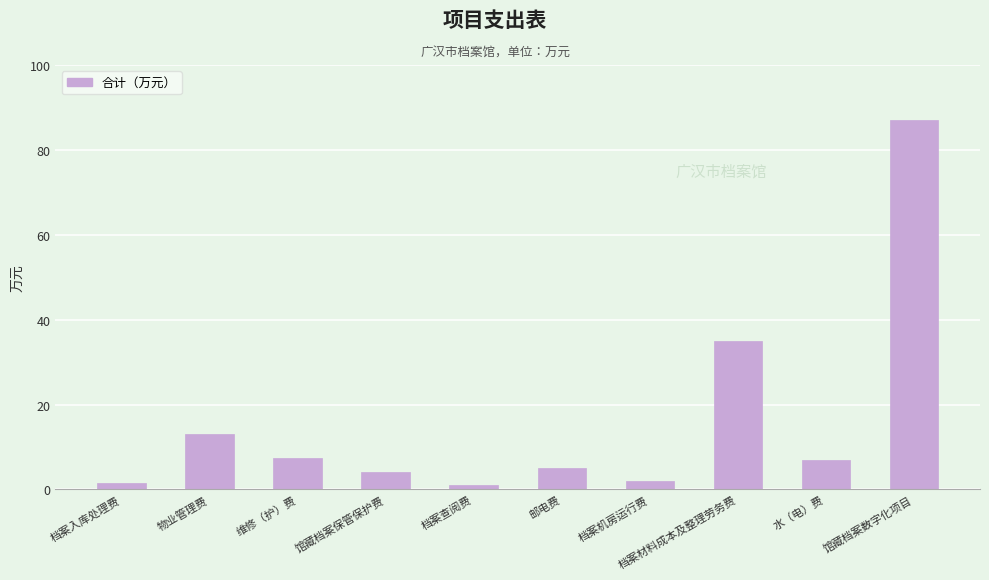

What is the maximum value shown in the chart?

87.0